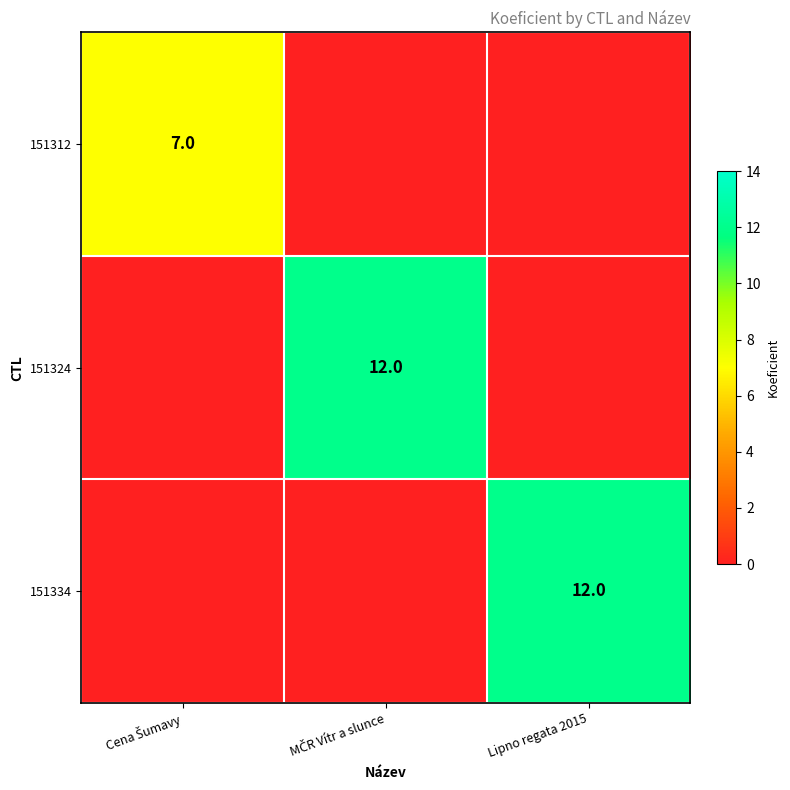

The 151334 series shows 6 at Lipno regata 2015. True or false?

False